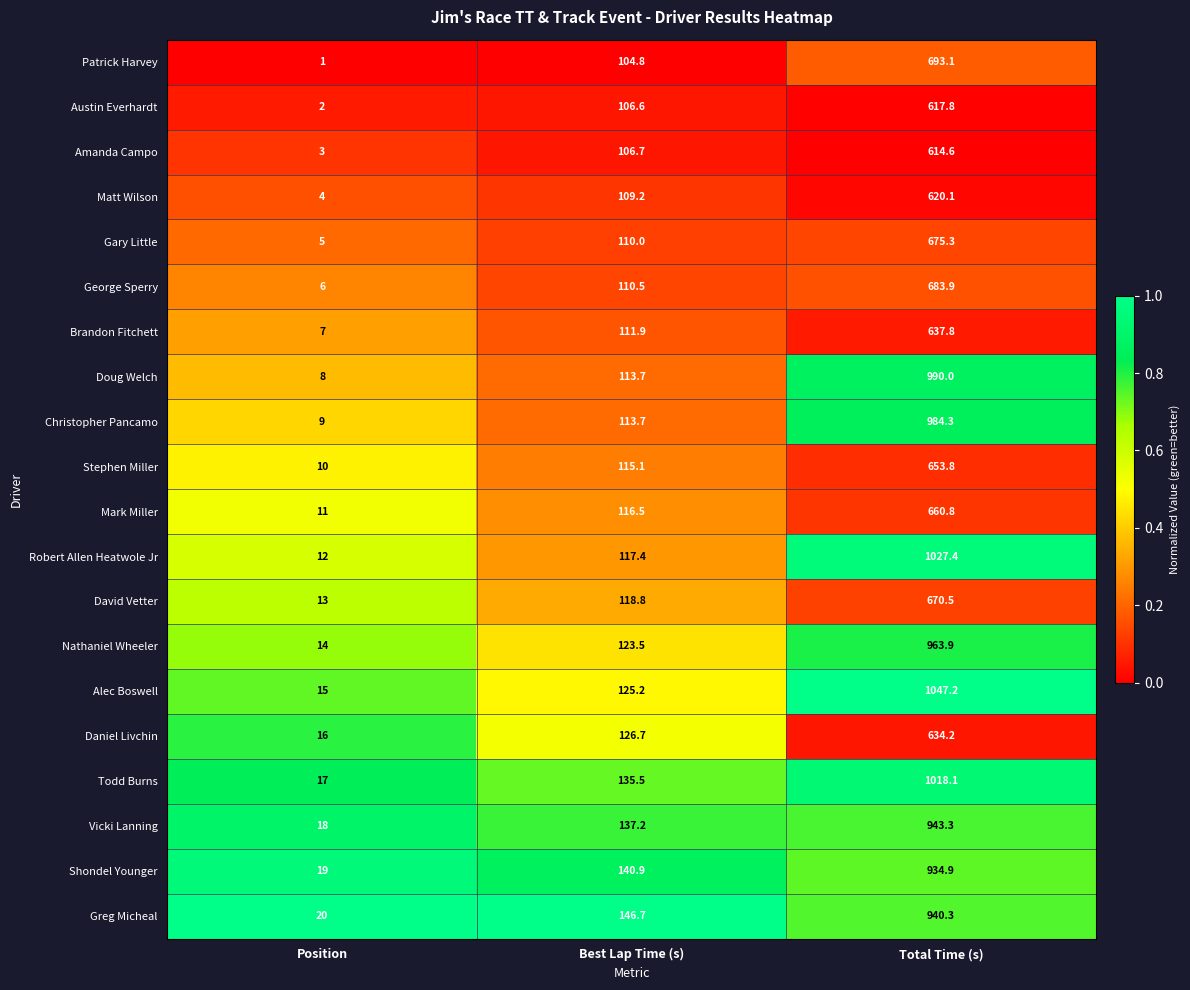

At which category is the sum across all series the highest?

Total Time (s)